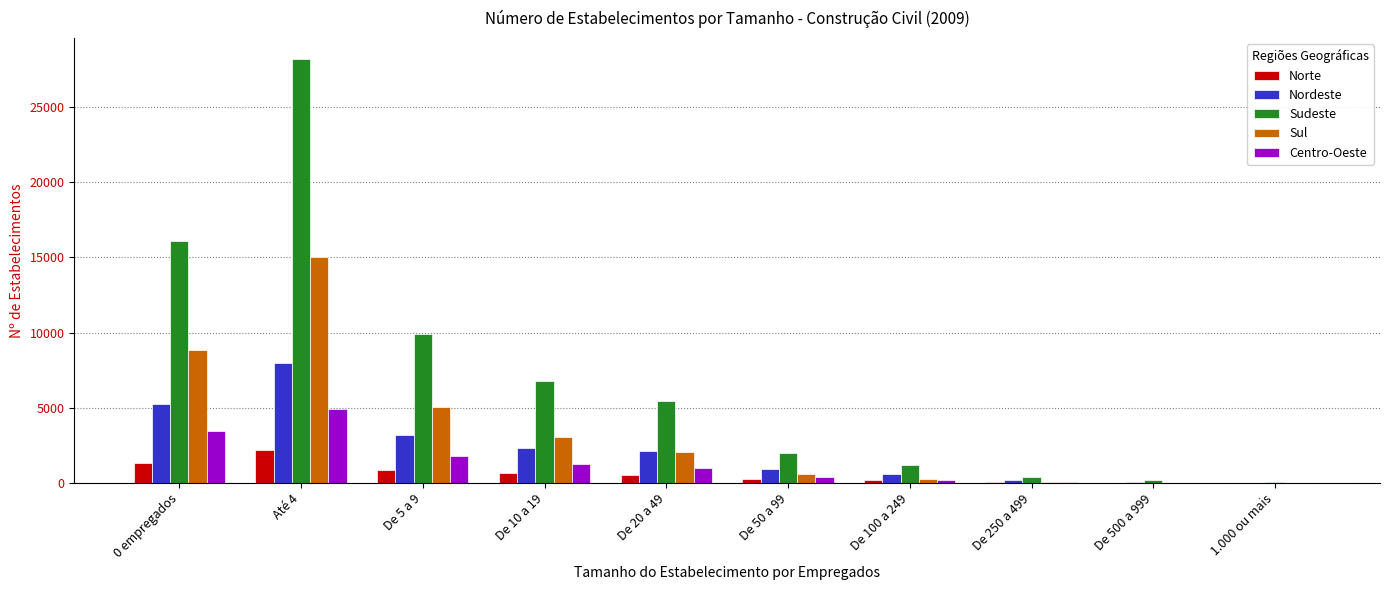

Between 0 empregados and De 10 a 19, which series saw the biggest shift?

Sudeste